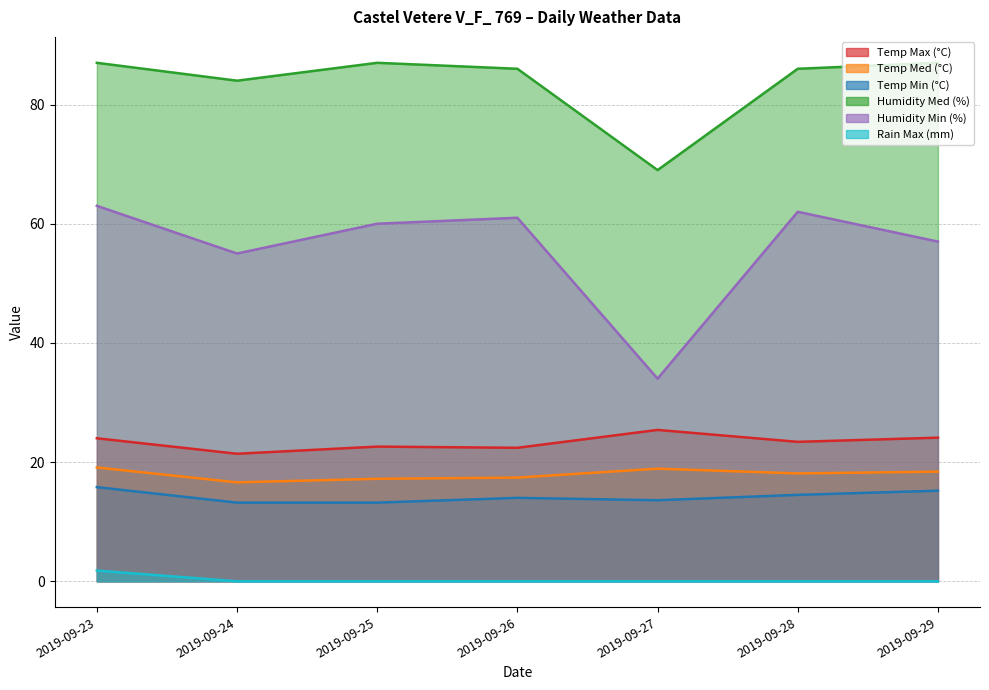

What is the spread (max minus min) of values at 2019-09-28?

86.0